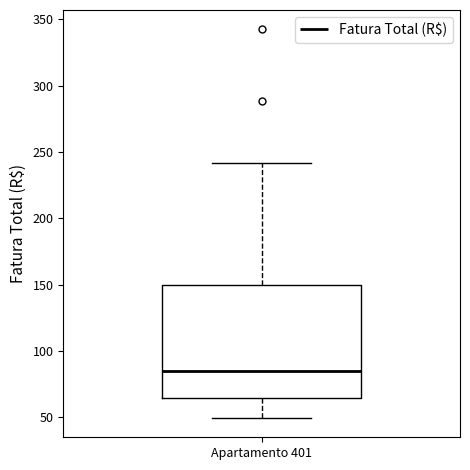

Where does the upper whisker of the box for Apartamento 401 end on the y-axis? The values are not printed on the chart, so give them approximately, as read against the axis.

240